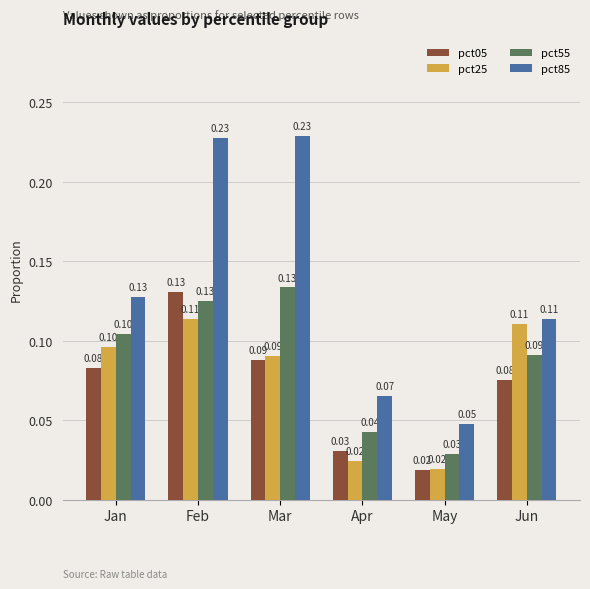

What value does the pct05 series have at Feb?

0.1